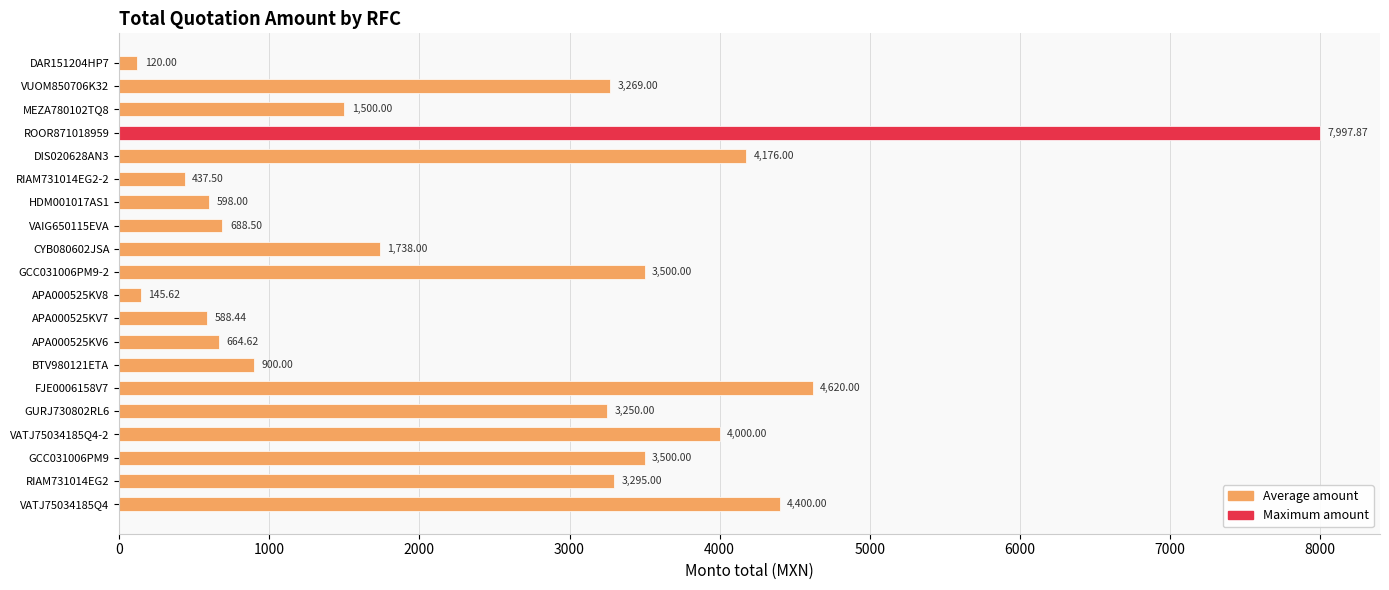

What is the sum of the values at ROOR871018959 and APA000525KV6?

8662.5